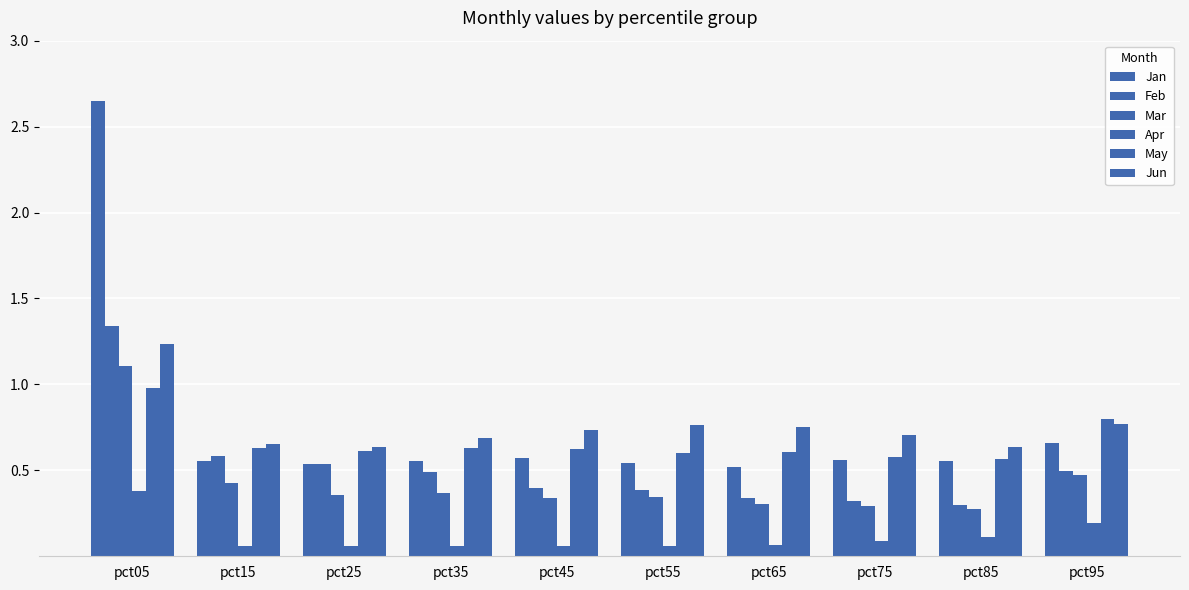

The value of Jun at pct55 is 0.8. True or false?

True